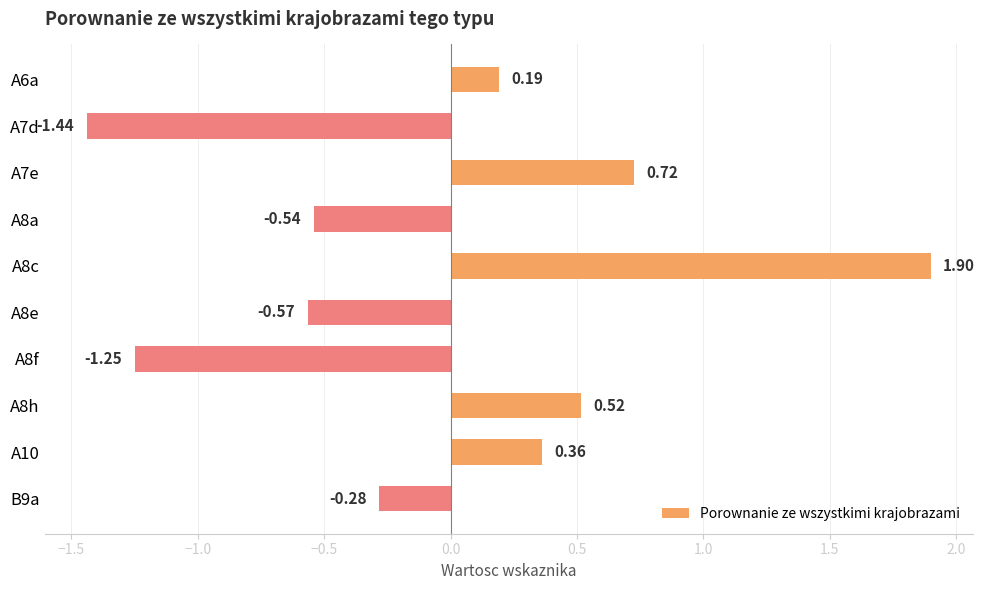

Which has a higher value, A8a or A8f?

A8a